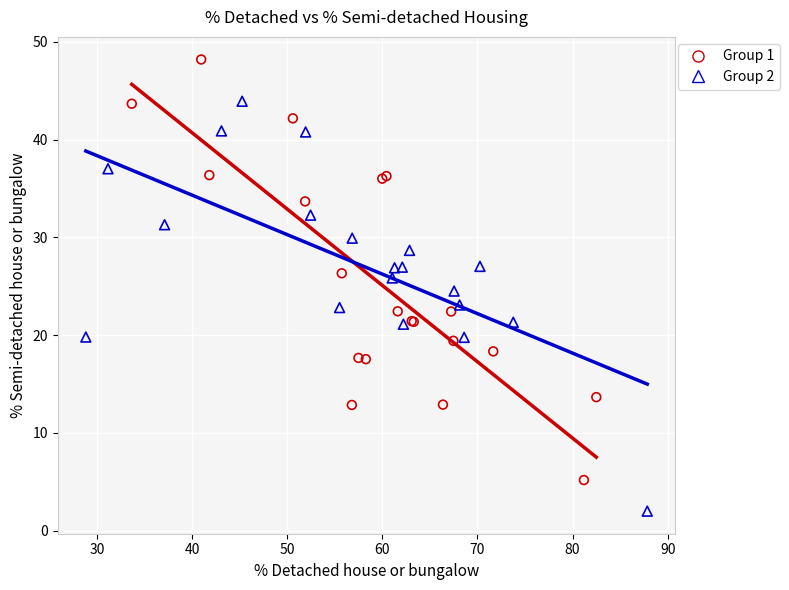

Which series reaches the minimum Y coordinate?

Group 2